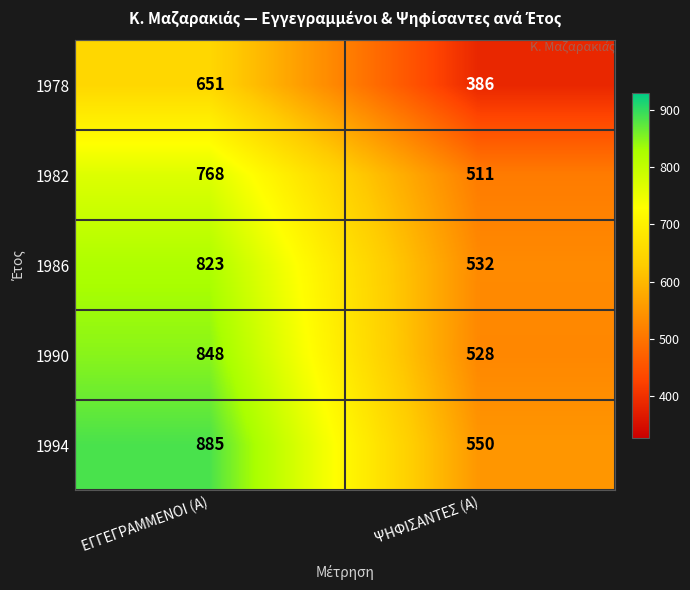

Which series changed the most between ΕΓΓΕΓΡΑΜΜΕΝΟΙ (Α) and ΨΗΦΙΣΑΝΤΕΣ (Α)?

1994